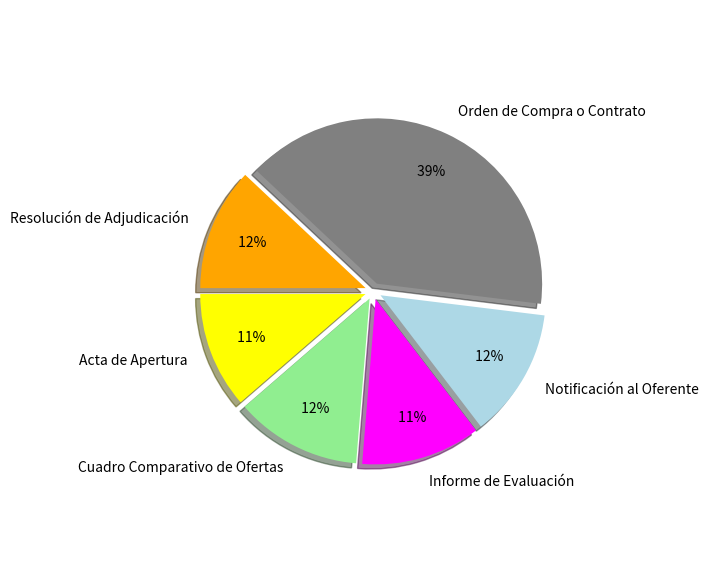

Combined, what portion of the pie is Cuadro Comparativo de Ofertas and Notificación al Oferente?

25.0%